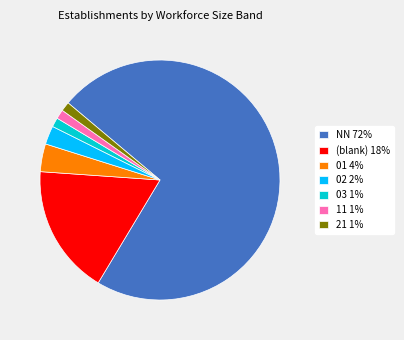

Is it true that 01 4% is 4% of the pie?

True